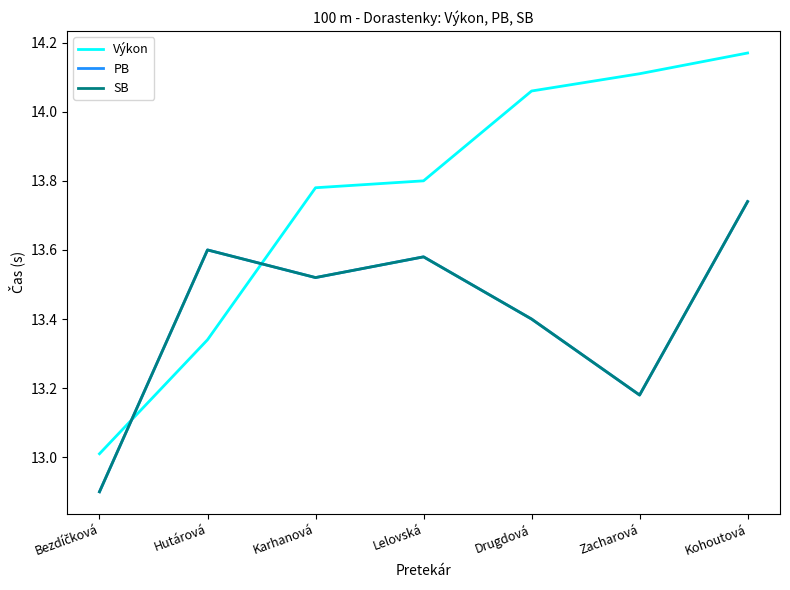

Read the SB value at Lelovská.

13.6